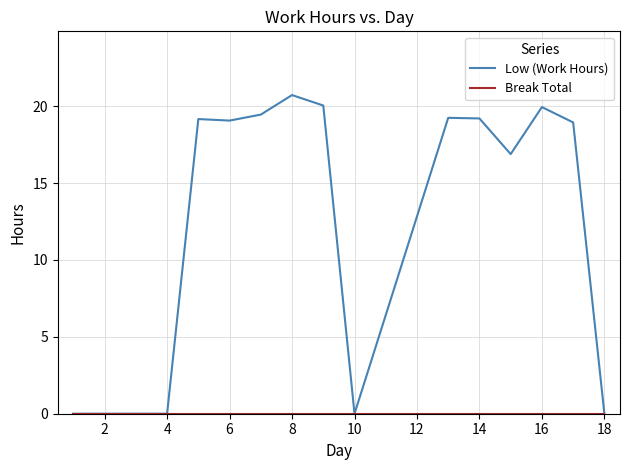

Does the chart have visible grid lines?

Yes